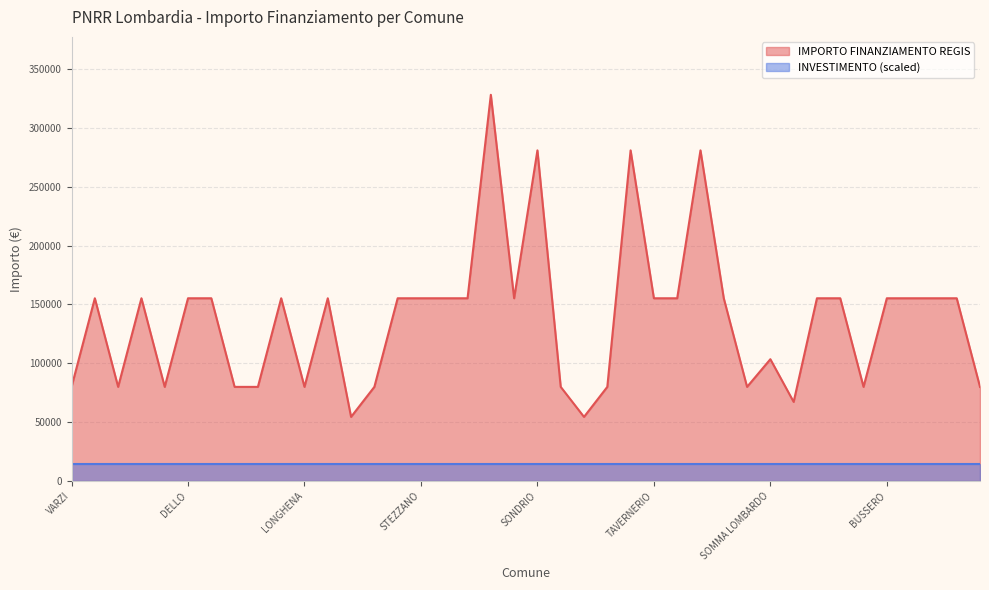

What is the smallest value displayed?

14000